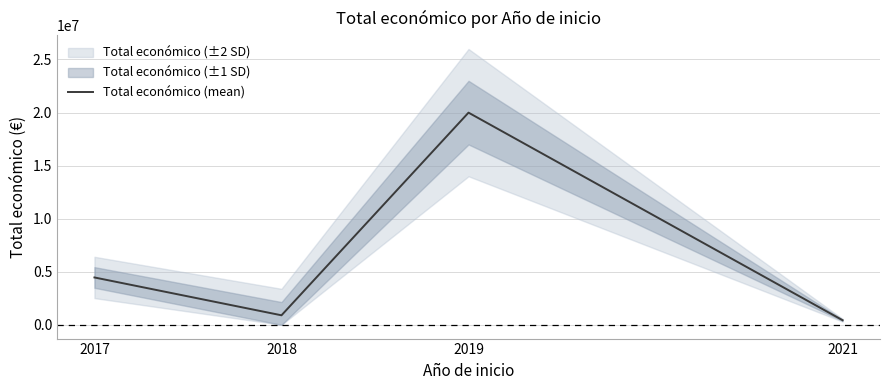

Between 2019 and 2017, which is larger?

2019